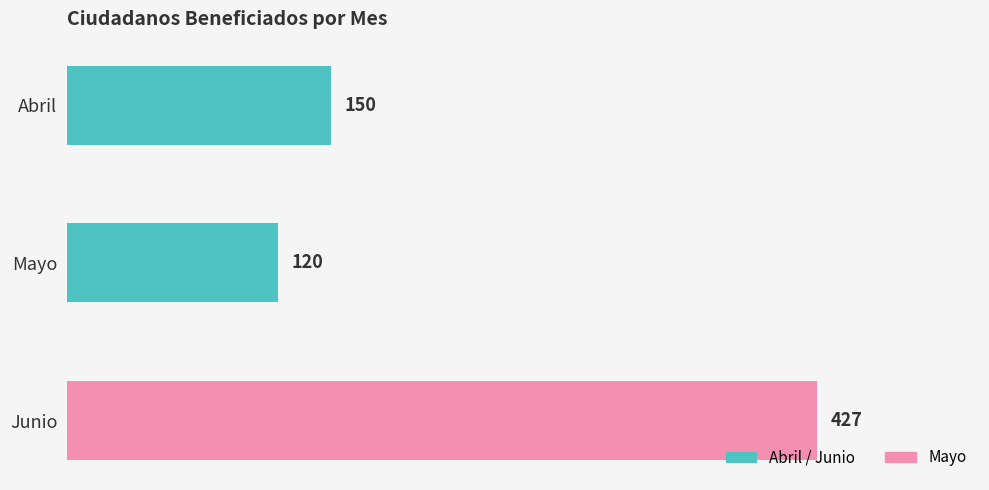

At which category does the chart reach its peak across all series?

Junio